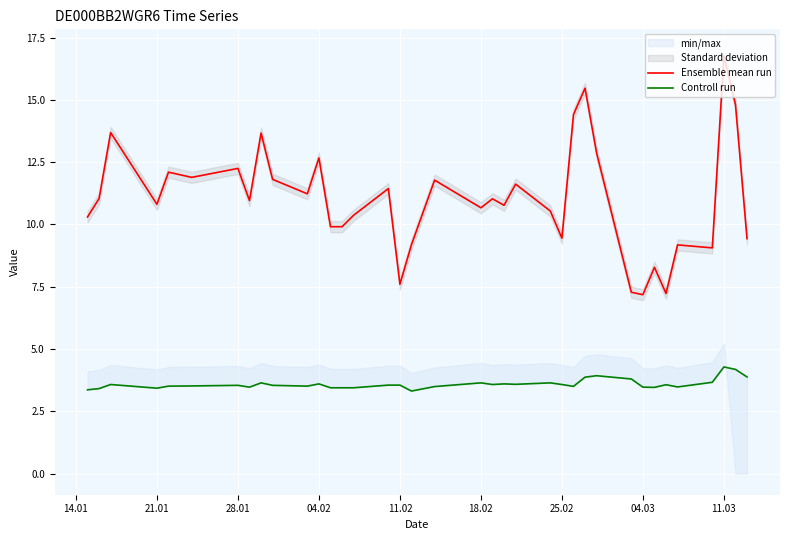

List the series in order of their overall mean, lowest first.

Controll run, Ensemble mean run